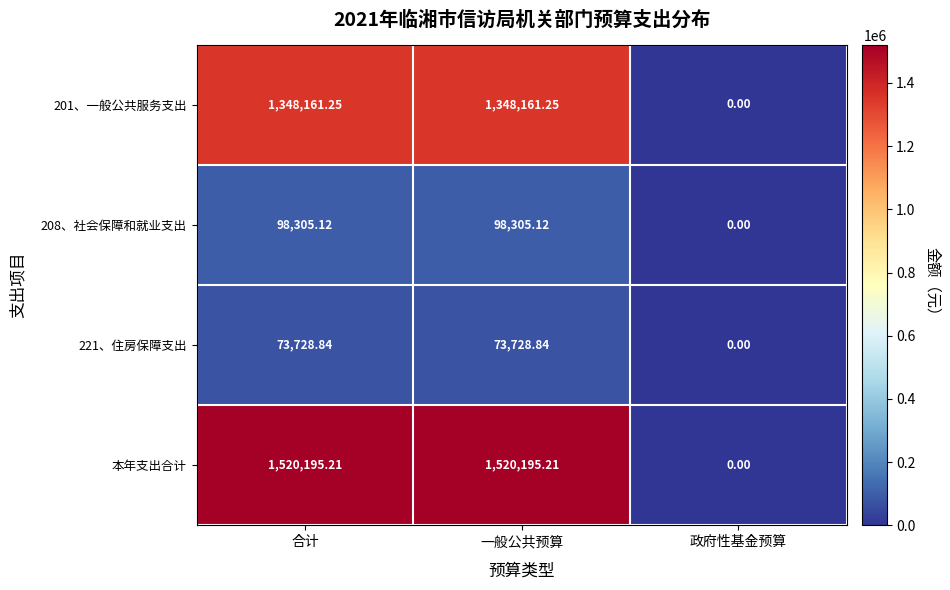

Where is 201、一般公共服务支出 nearest to the value 674080?

政府性基金预算